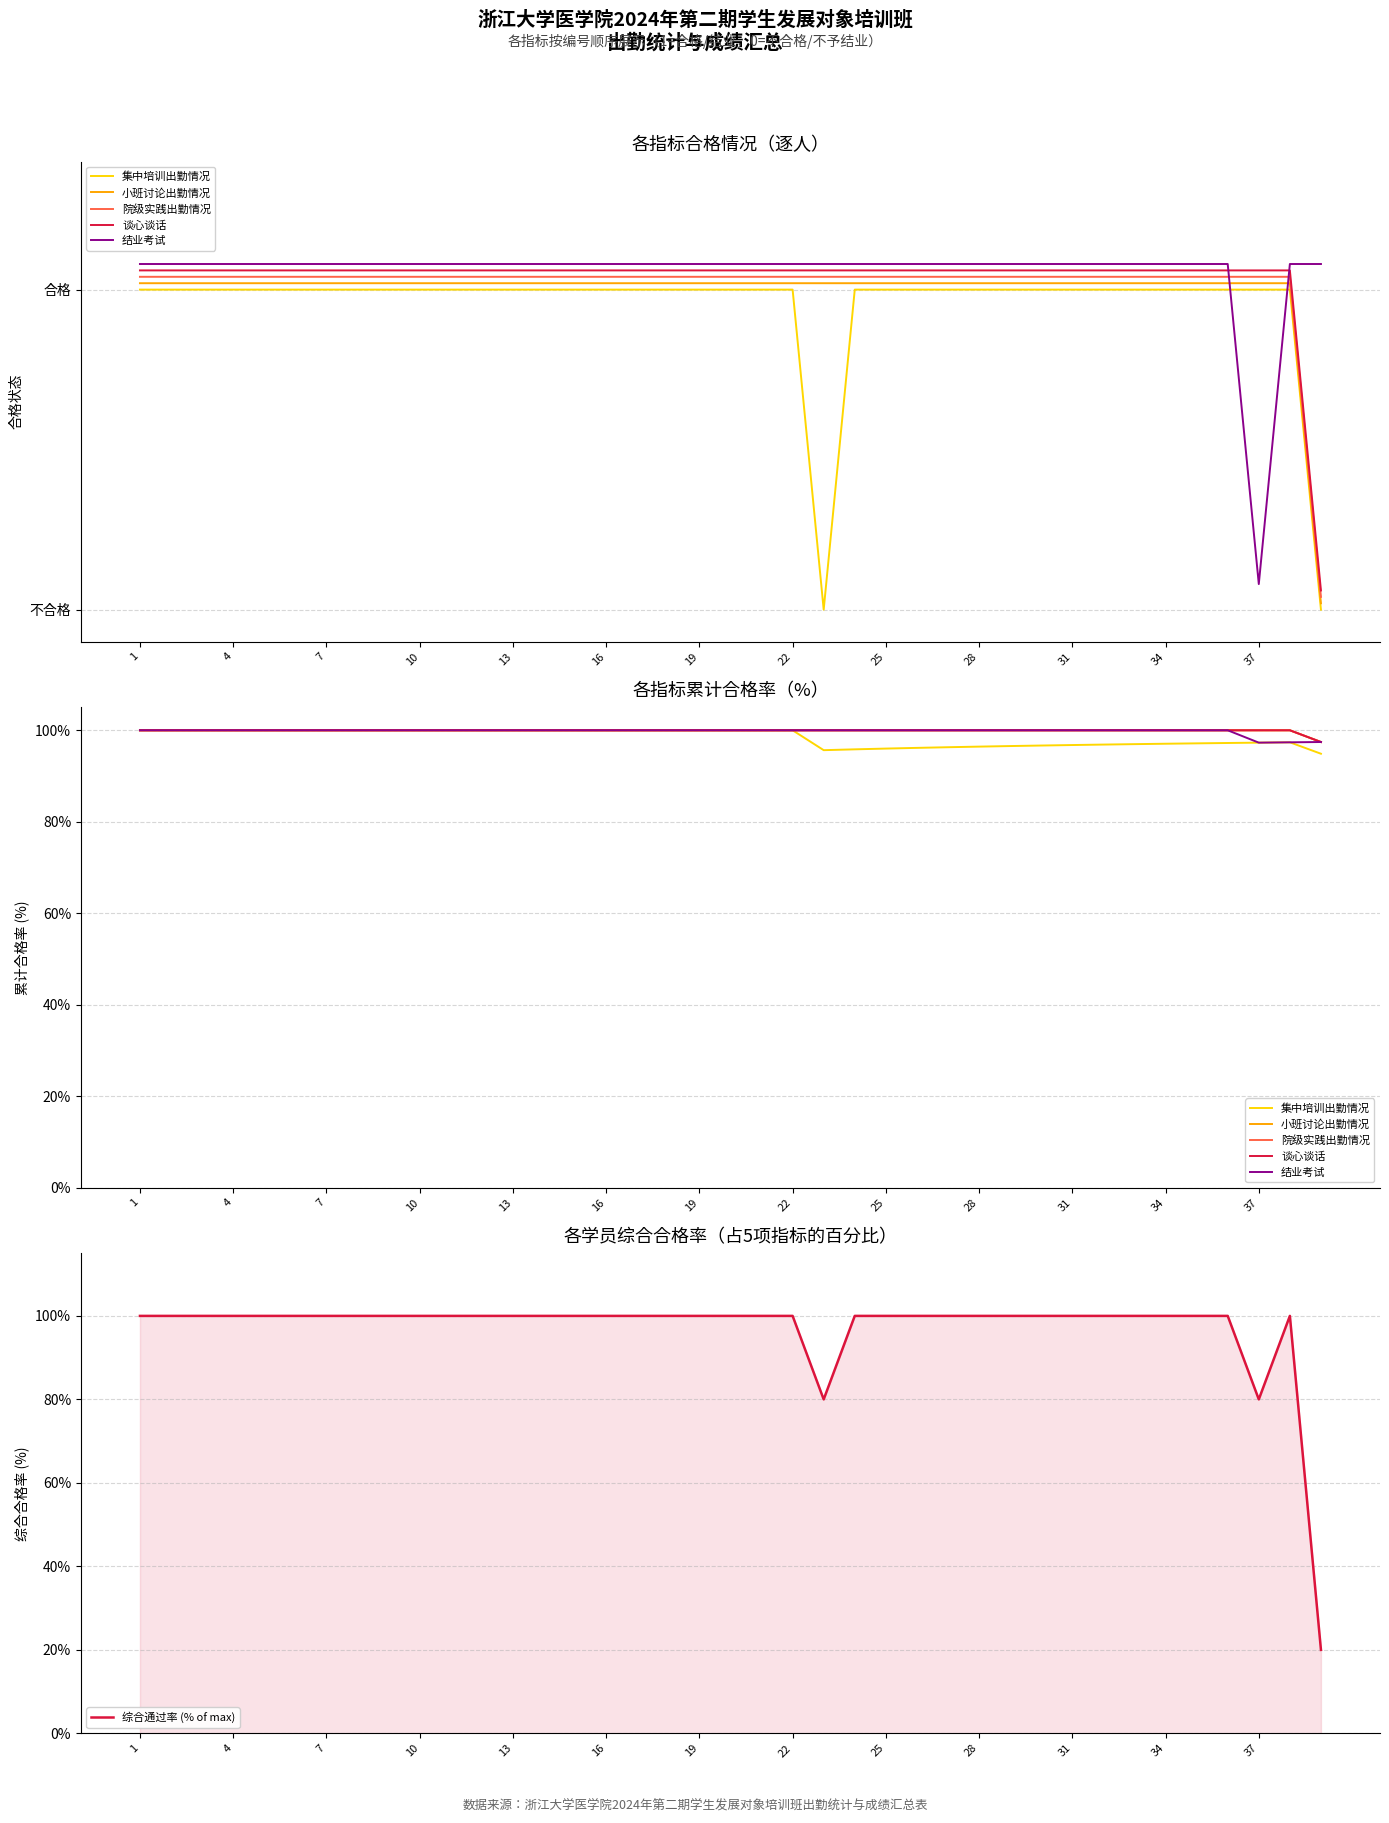

At which label does 谈心谈话 reach its peak?

1